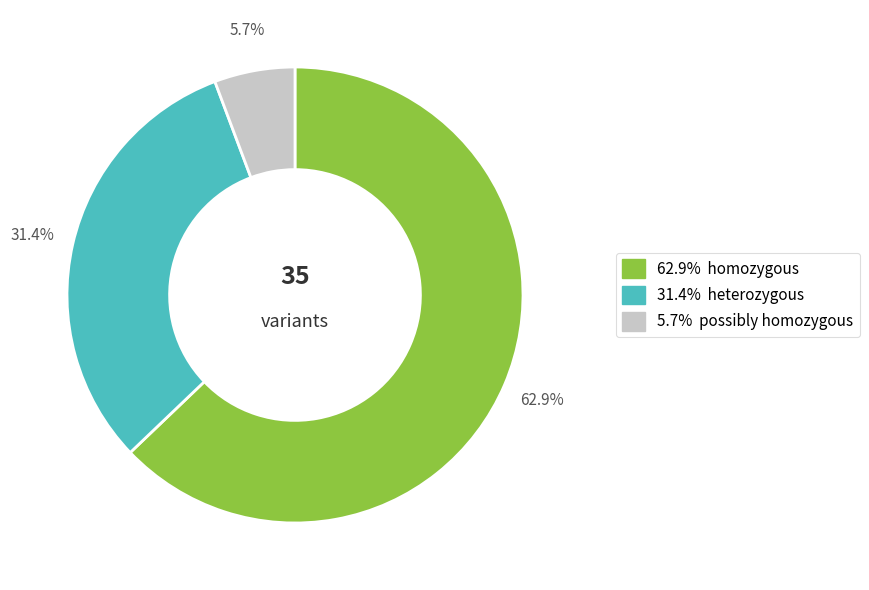

Count the number of slices in the pie.

3